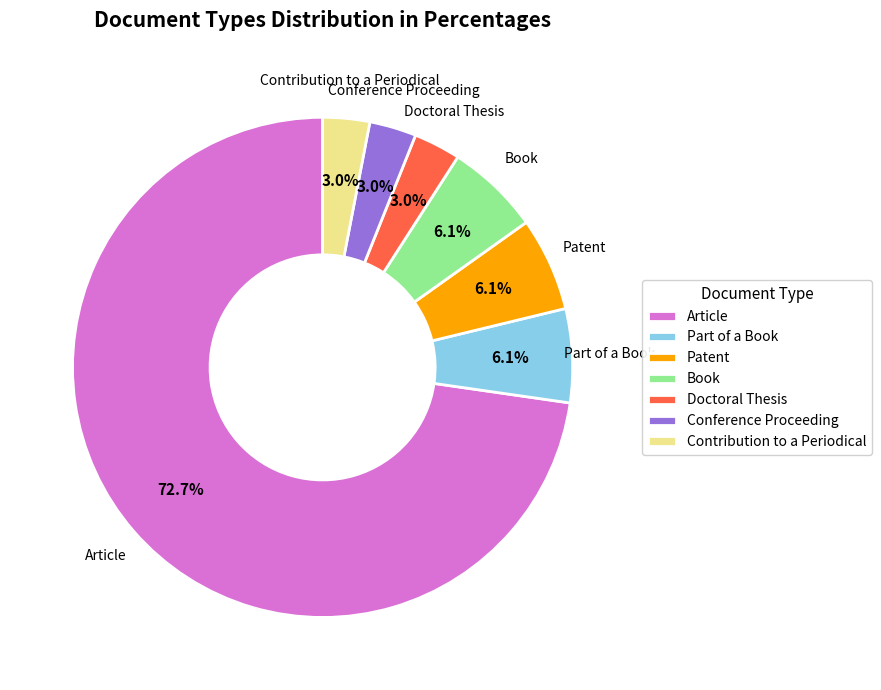

To the nearest percent, what is the average slice percentage?

14%